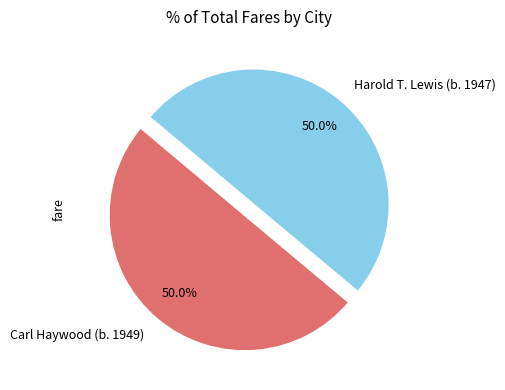

To the nearest percent, what portion does Carl Haywood (b. 1949) represent?

50%